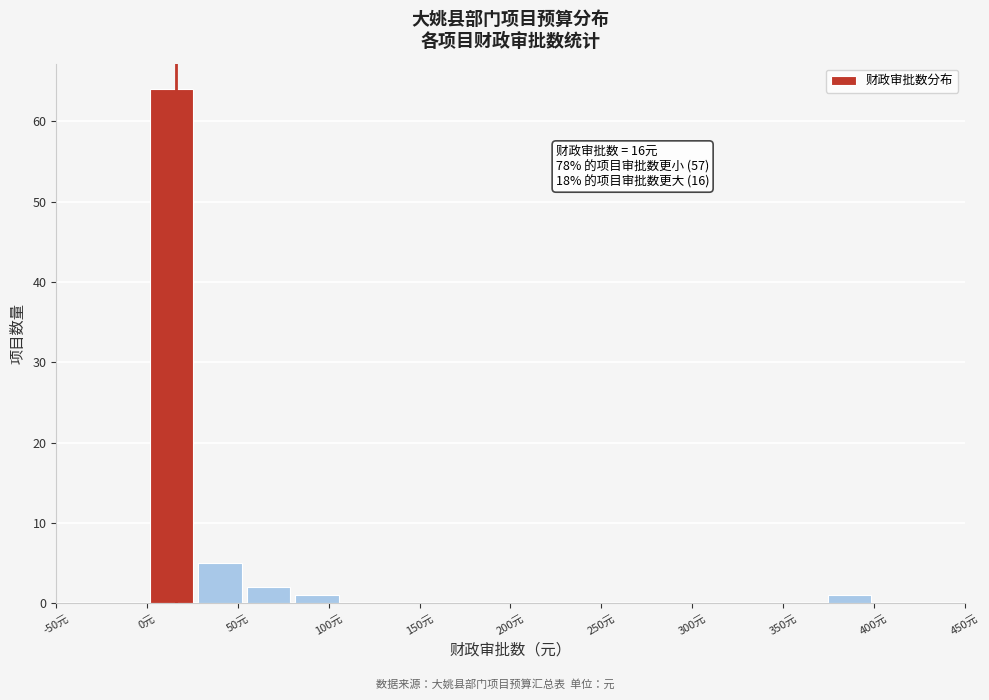

Over which range of the x-axis is the bar tallest?

0 to 25